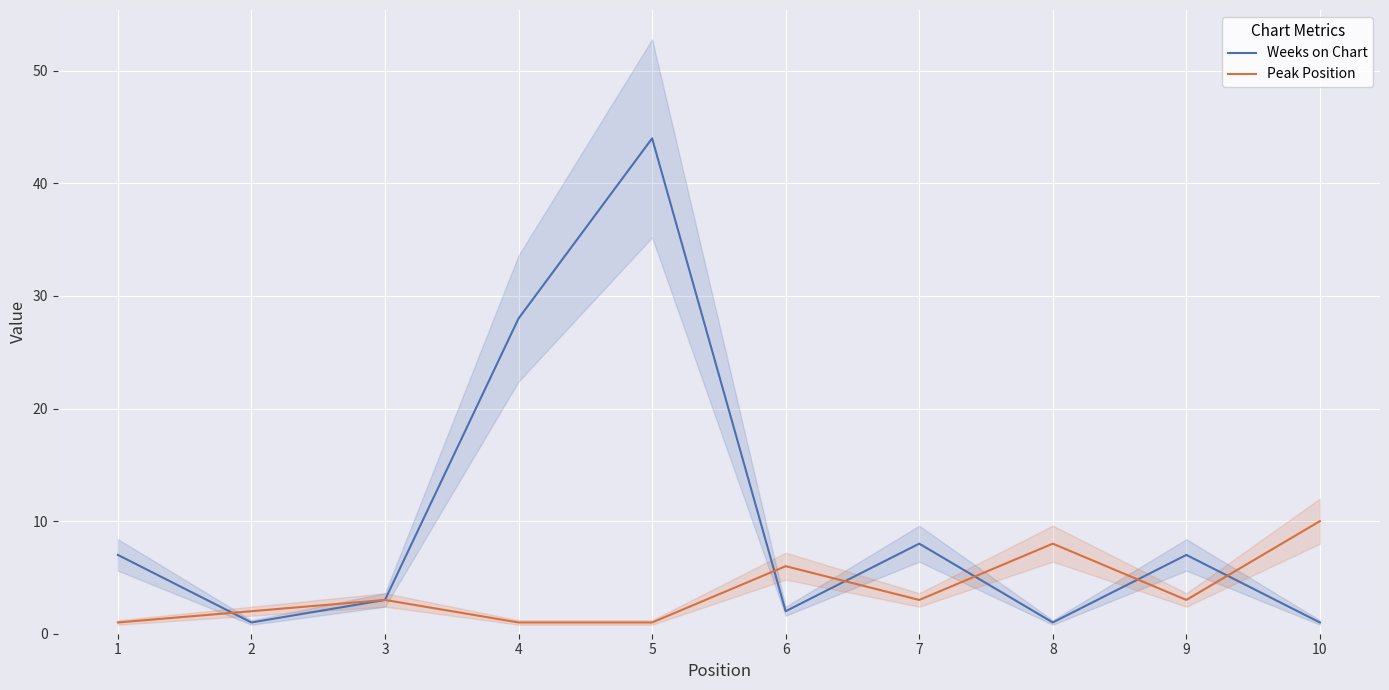

The value of Weeks on Chart at 3 is 1. True or false?

False